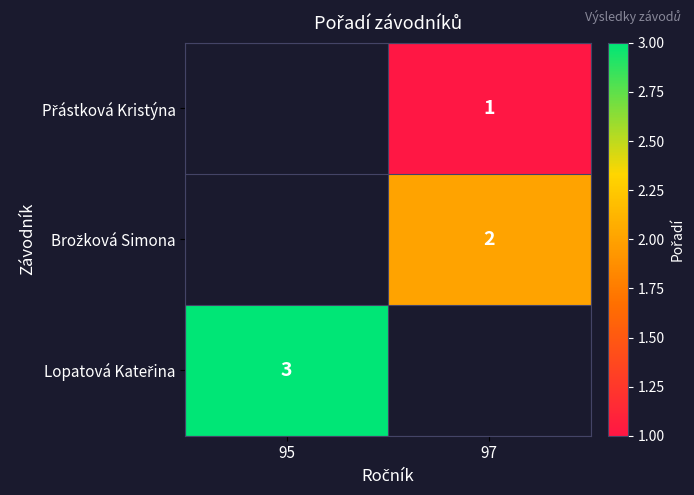

The value of Přástková Kristýna at 97 is 0.5. True or false?

False